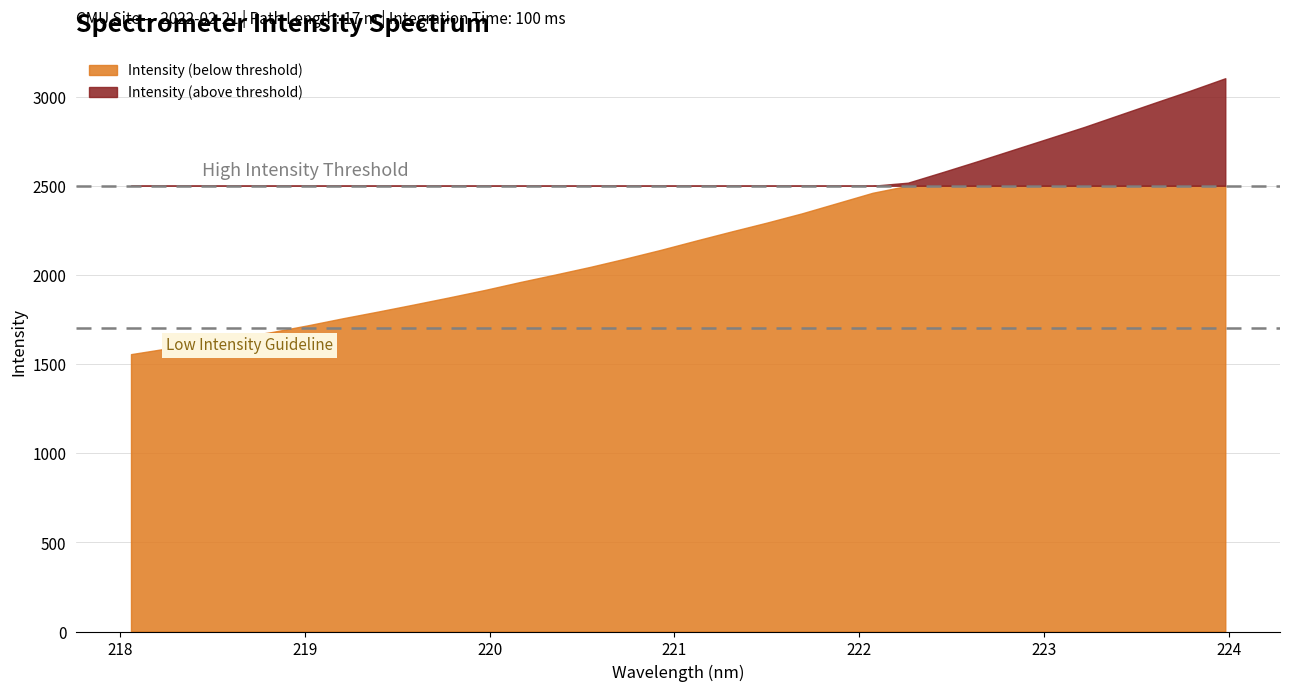

List the labels in order of value, largest first.

223.9802, 223.7895, 223.5987, 223.408, 223.2172, 223.0264, 222.8355, 222.6447, 222.4538, 222.263, 222.0721, 221.8812, 221.6902, 221.4993, 221.3083, 221.1174, 220.9264, 220.7354, 220.5444, 220.3533, 220.1623, 219.9712, 219.7801, 219.589, 219.3979, 219.2067, 219.0156, 218.8244, 218.6332, 218.442, 218.2508, 218.0596